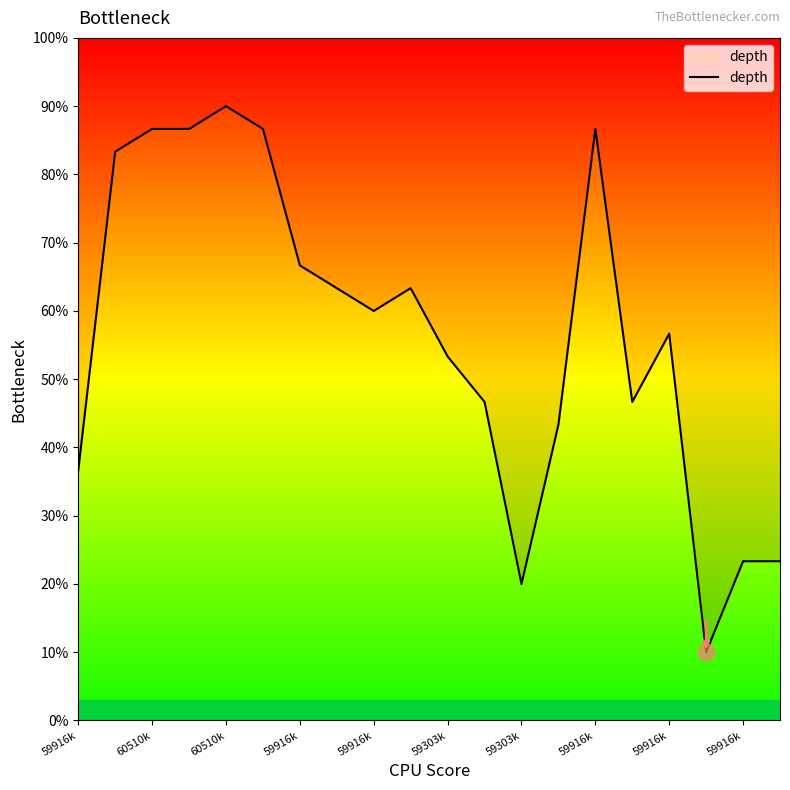

Read the value at 59916k.

86.7